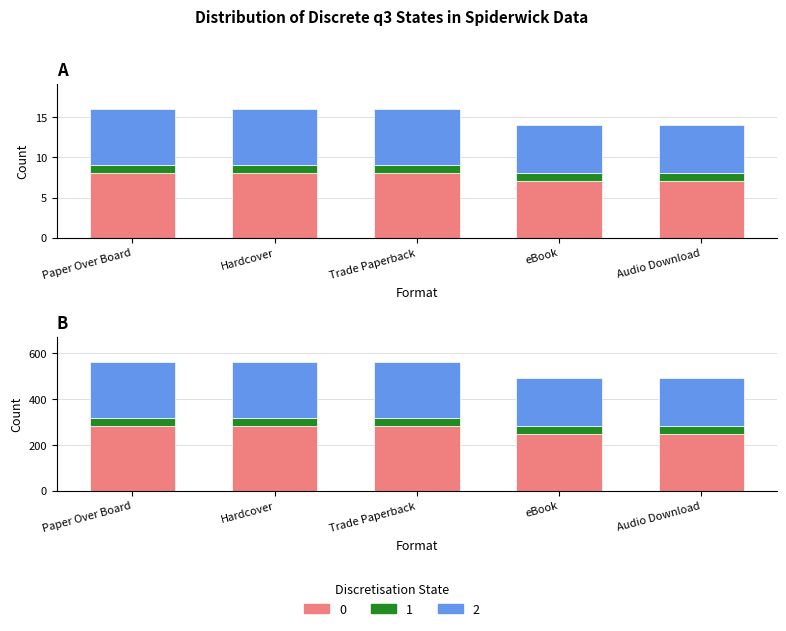

Are the bars horizontal?

No